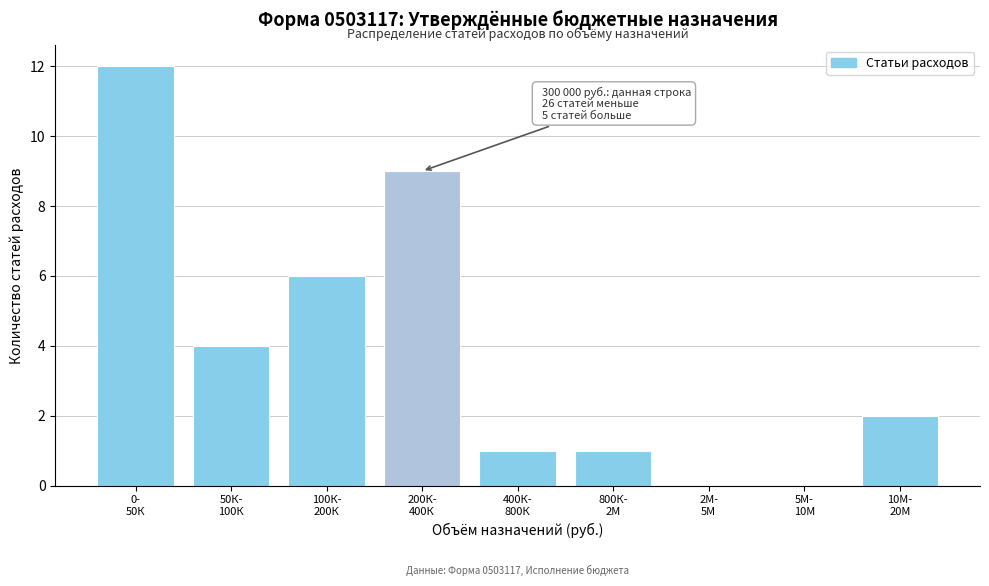

What is the maximum value shown in the chart?

12